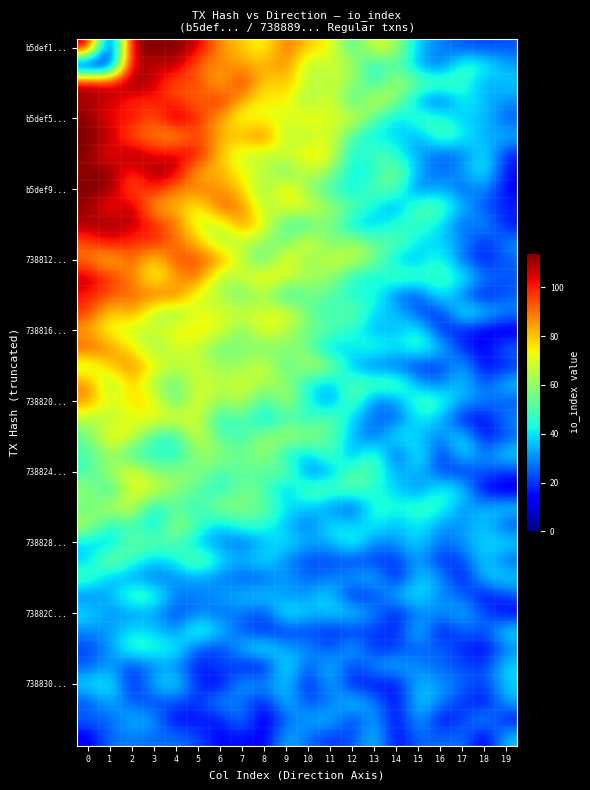

Count the number of data series in this chart.

40